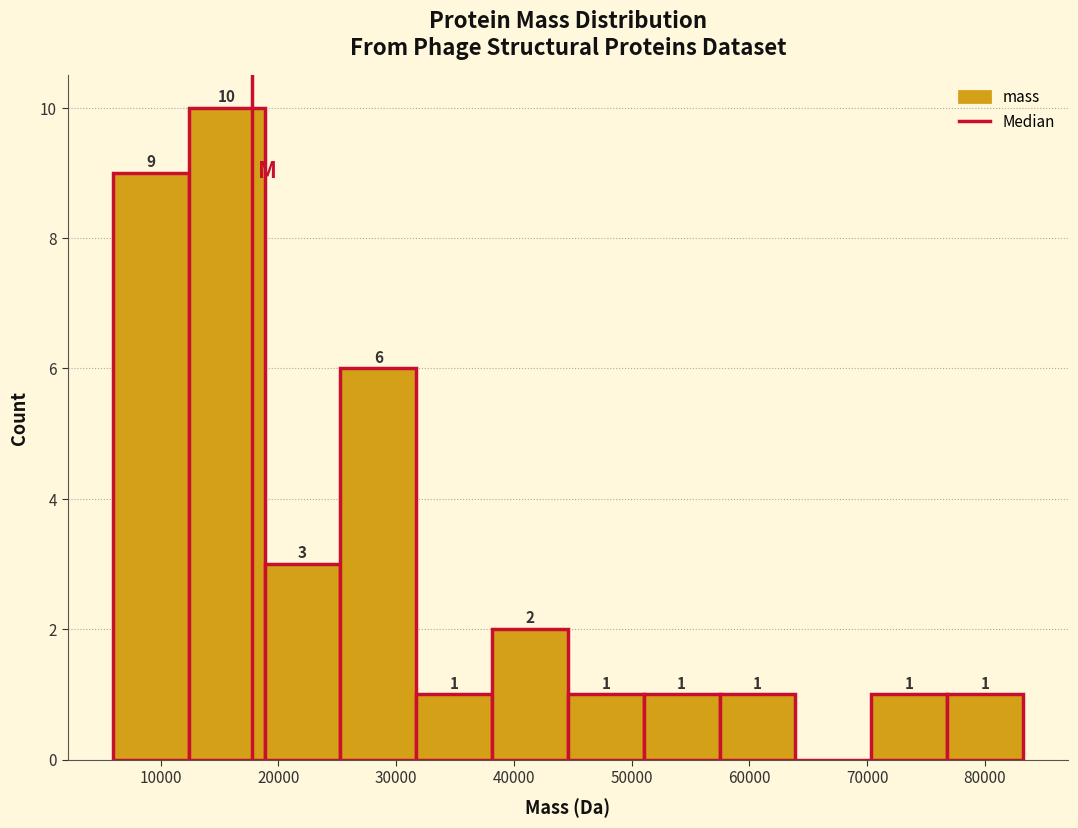

Over which range of the x-axis is the bar tallest?

12000 to 19000